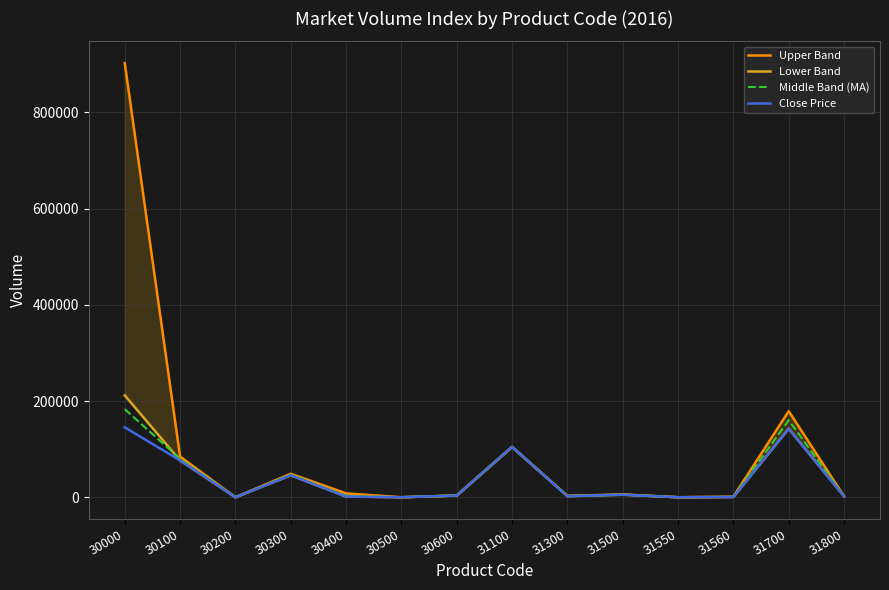

Reading right to left, transcribe all the data shown in this chart.

Upper Band: 31800=2099	31700=178877	31560=1129	31550=28	31500=6000	31300=2977	31100=104625	30600=3655	30500=10	30400=8088	30300=48812	30200=25	30100=84588	30000=902284
Lower Band: 31800=2099	31700=142500	31560=510	31550=28	31500=5255	31300=2304	31100=104625	30600=3573	30500=10	30400=1555	30300=45670	30200=25	30100=76549	30000=211736
Middle Band (MA): 31800=2099	31700=160000	31560=800	31550=28	31500=5600	31300=2640	31100=104625	30600=3600	30500=10	30400=3000	30300=47200	30200=25	30100=80000	30000=183038
Close Price: 31800=2099	31700=142500	31560=510	31550=28	31500=5255	31300=2304	31100=104625	30600=3573	30500=10	30400=1555	30300=45670	30200=25	30100=76549	30000=145254